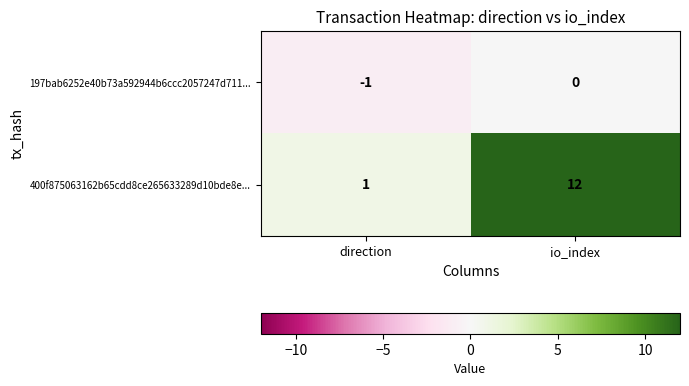

Reading left to right, transcribe all the data shown in this chart.

197bab6252e40b73a592944b6ccc2057247d711...: direction=-1	io_index=0
400f875063162b65cdd8ce265633289d10bde8e...: direction=1	io_index=12